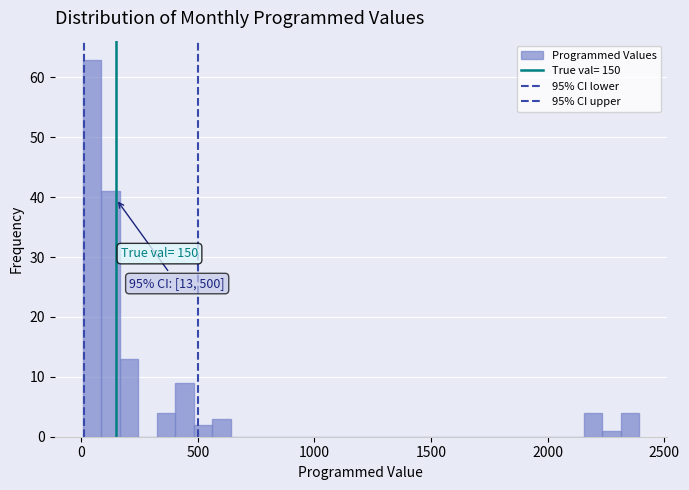

Read against the x-axis, roughly where is the centre of the tallest bar?

50